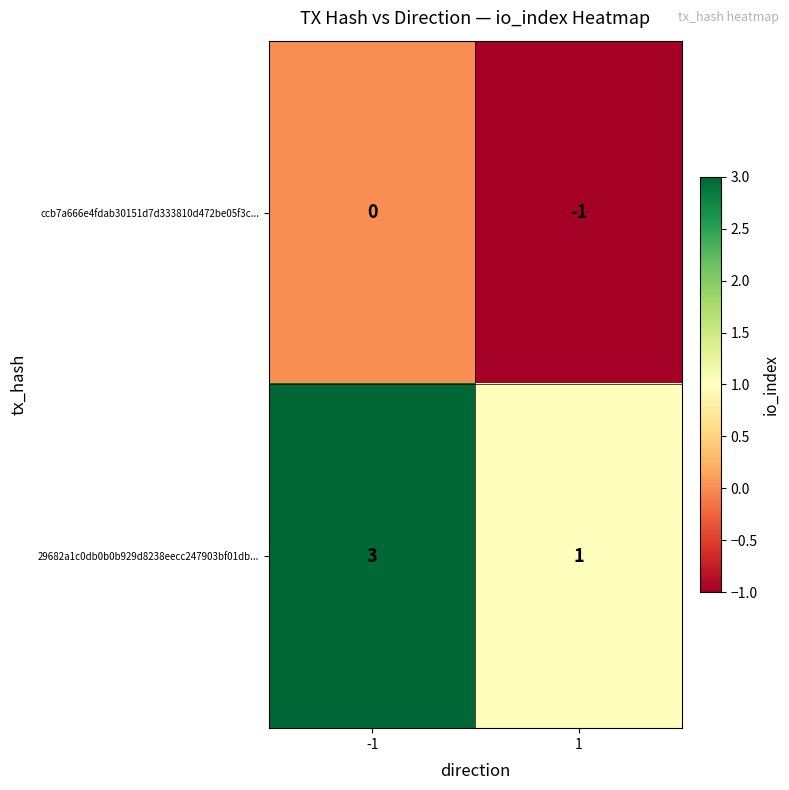

What is the sum of the 29682a1c0db0b0b929d8238eecc247903bf01db... values at -1 and 1?

4